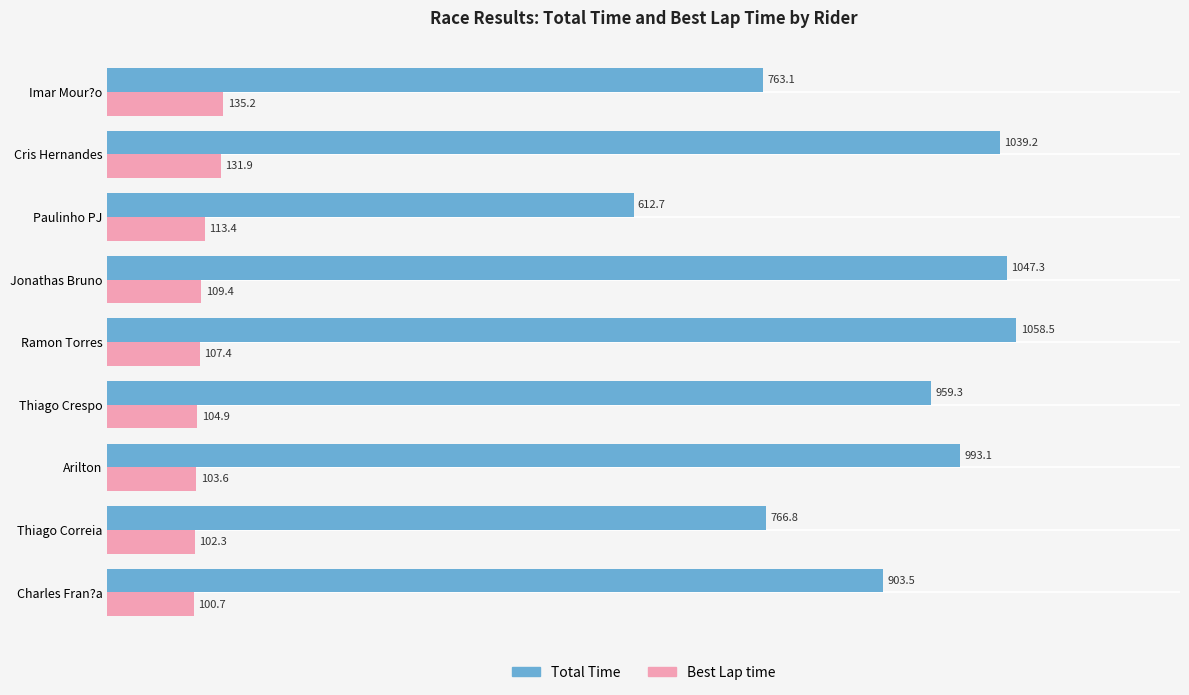

At Arilton, list the series in order from smallest to largest.

Best Lap time, Total Time